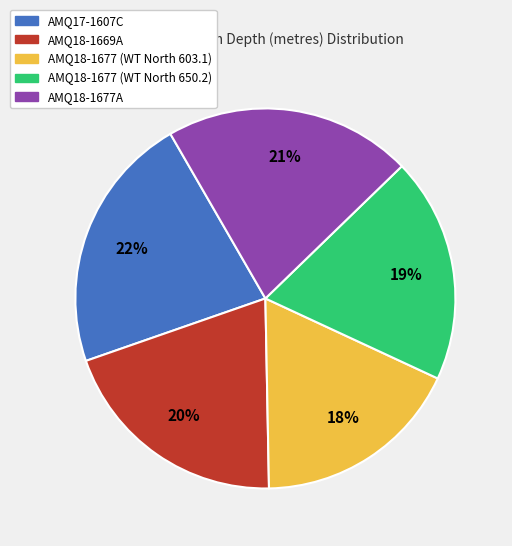

Is there a majority slice in this chart?

No